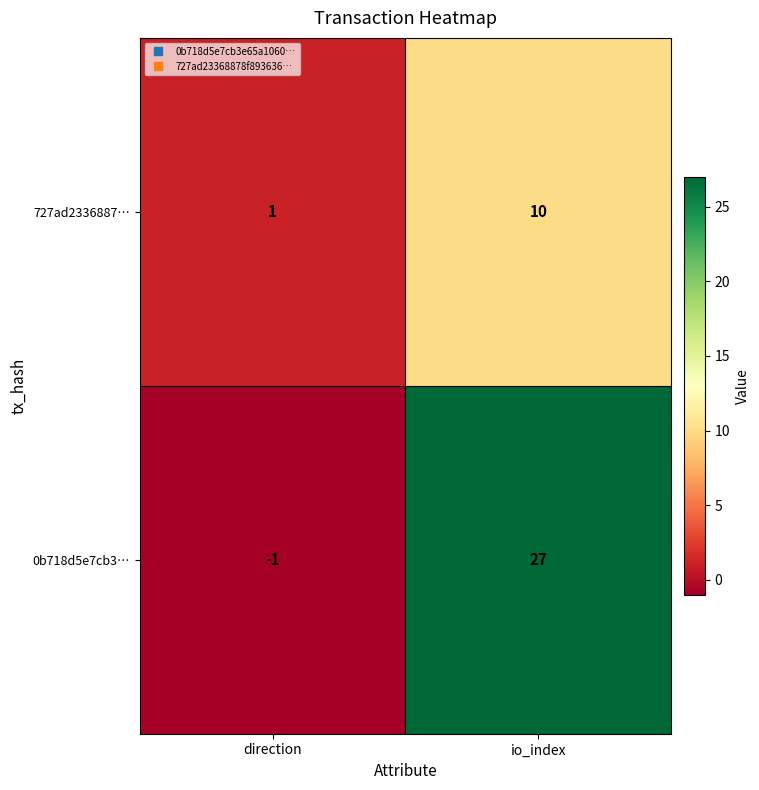

At io_index, list the series in order from smallest to largest.

727ad2336887…, 0b718d5e7cb3…